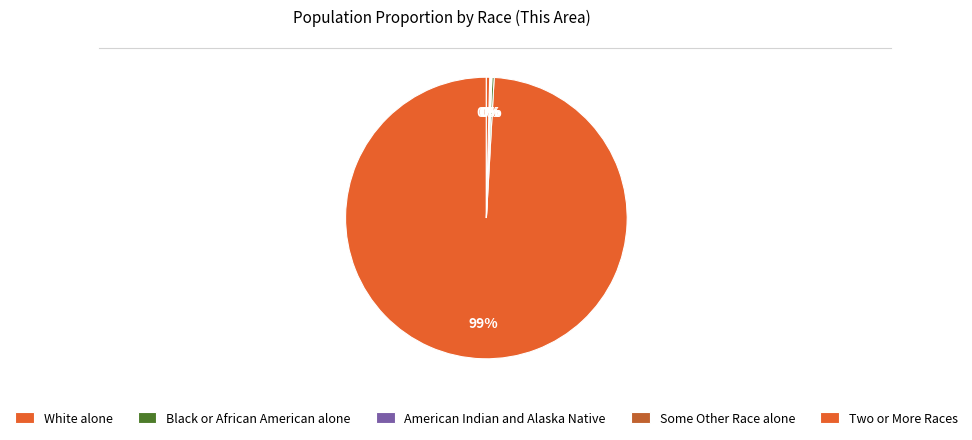

The Some Other Race alone slice represents 0% of the pie. True or false?

True